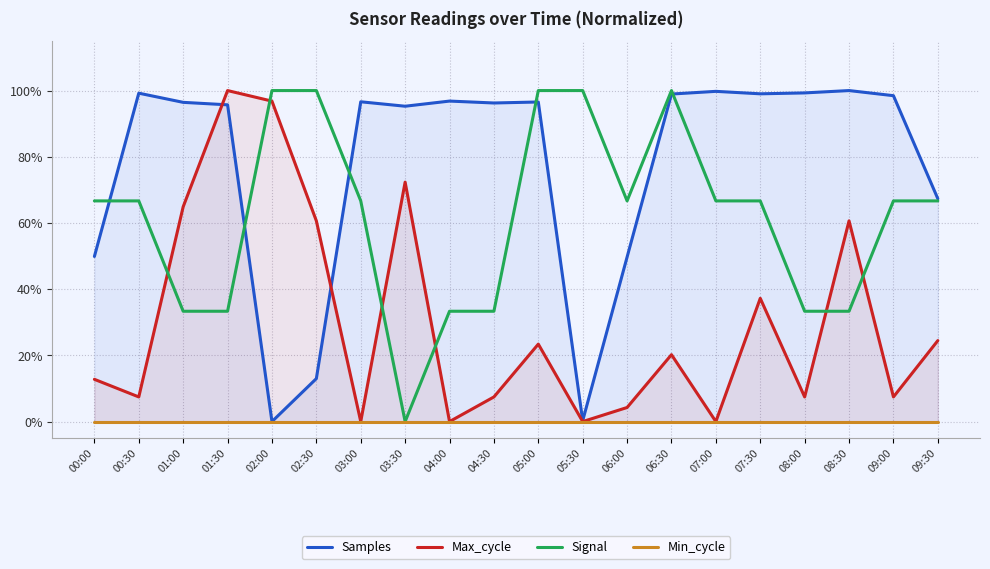

The Samples series shows 169.3 at 04:30. True or false?

False